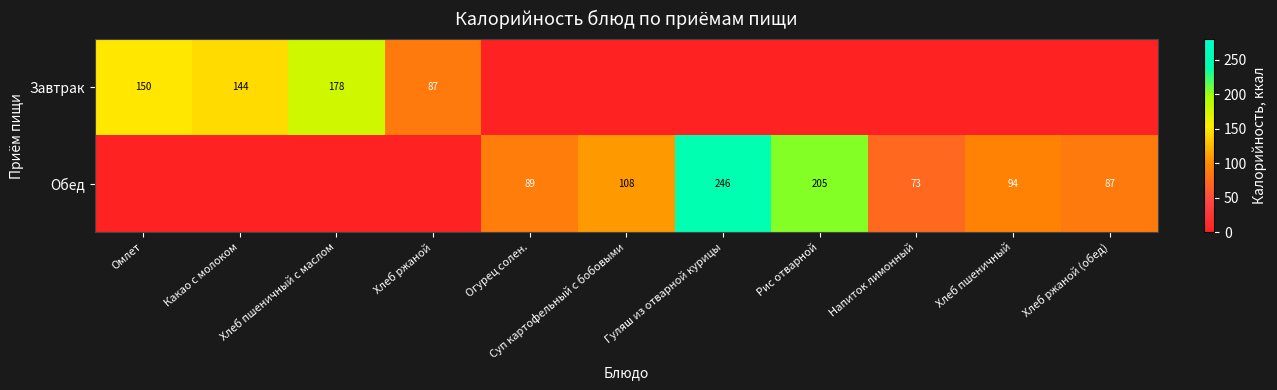

Is the value of Обед at Напиток лимонный greater than the value of Завтрак at Омлет?

No